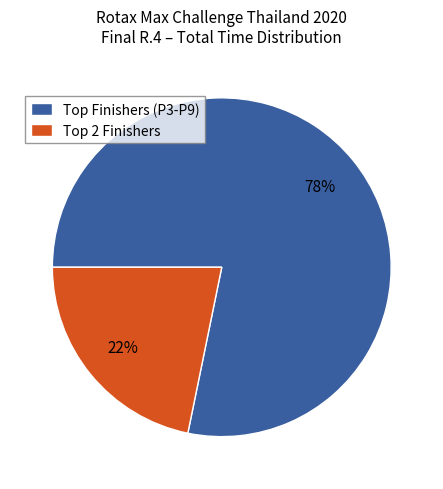

Which slice represents more than half of the pie?

Top Finishers (P3-P9)